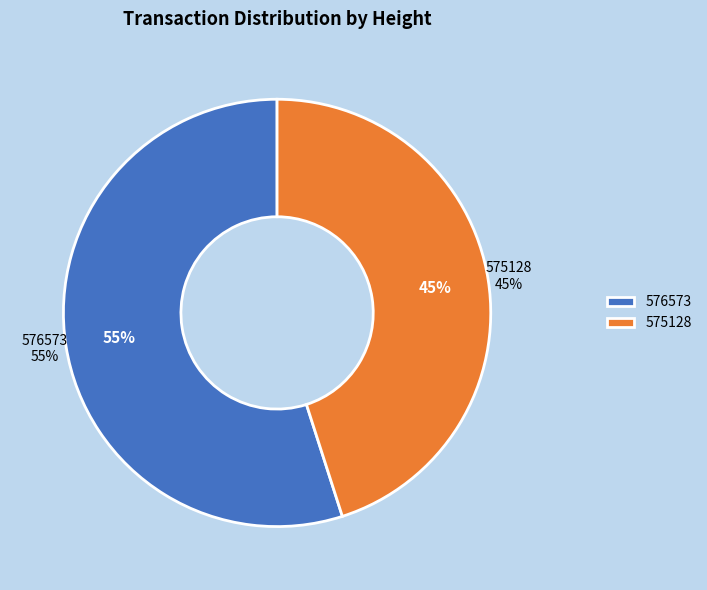

What is the majority slice?

576573